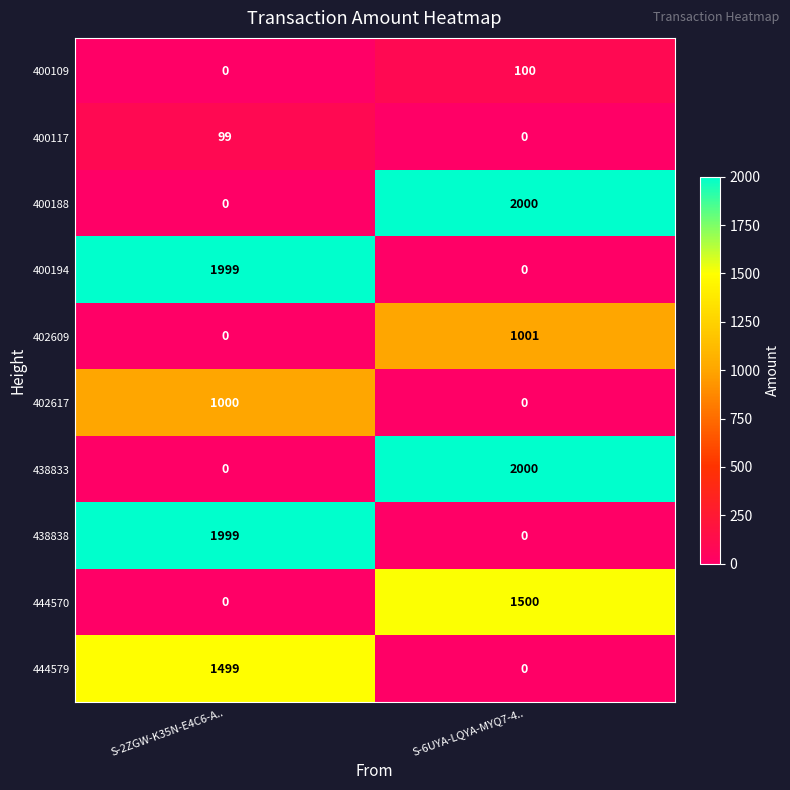

What is the difference between the highest and lowest values at S-6UYA-LQYA-MYQ7-4..?

2000